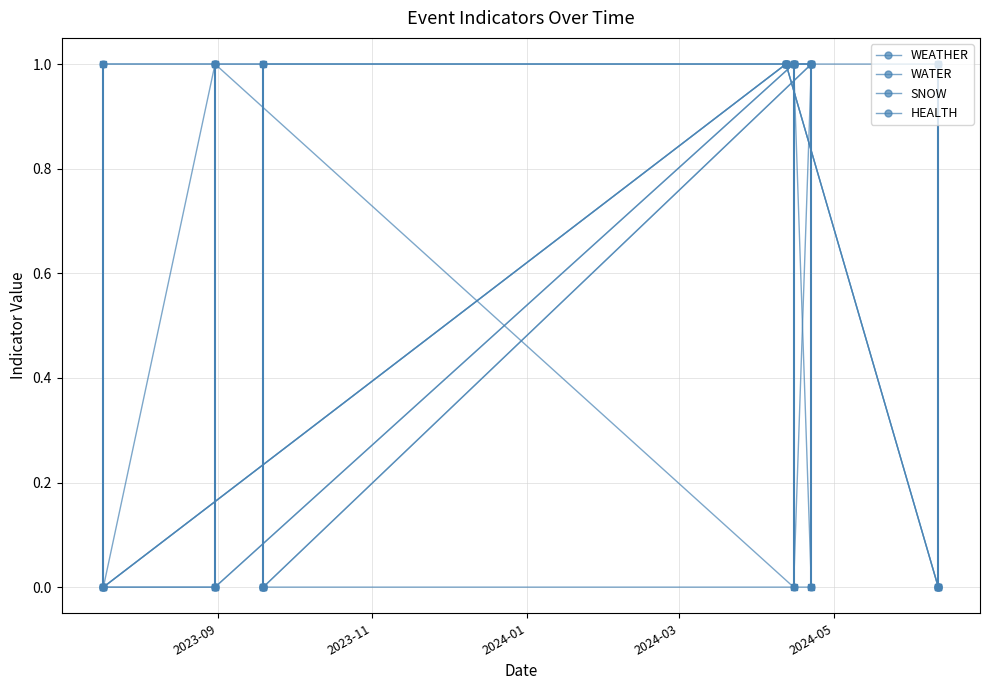

Which series has the widest spread of values?

WEATHER